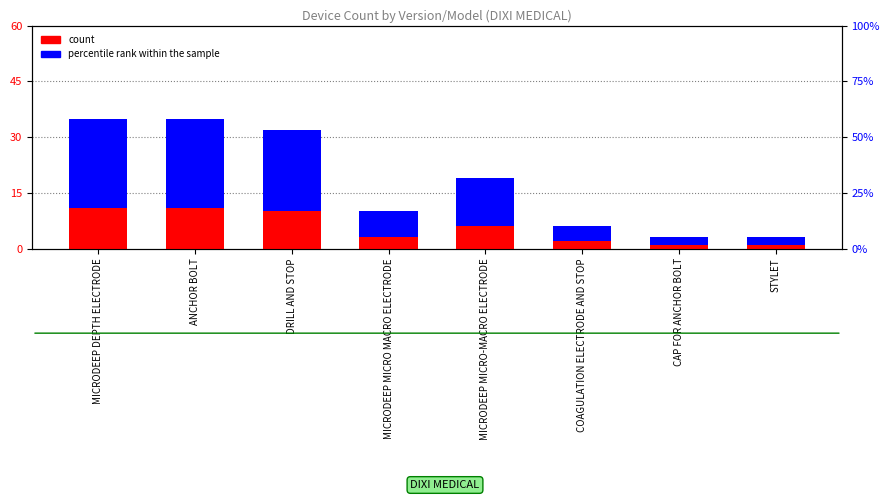

What is the difference between the highest and lowest values at MICRODEEP MICRO MACRO ELECTRODE?

4